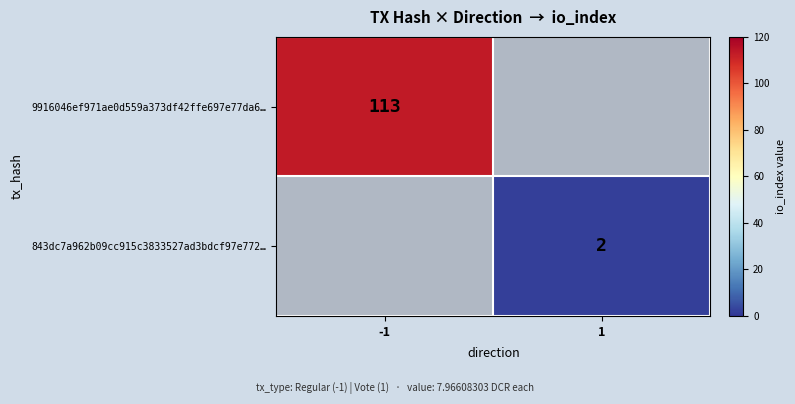

The value of 9916046ef971ae0d559a373df42ffe697e77da6… at -1 is 113. True or false?

True